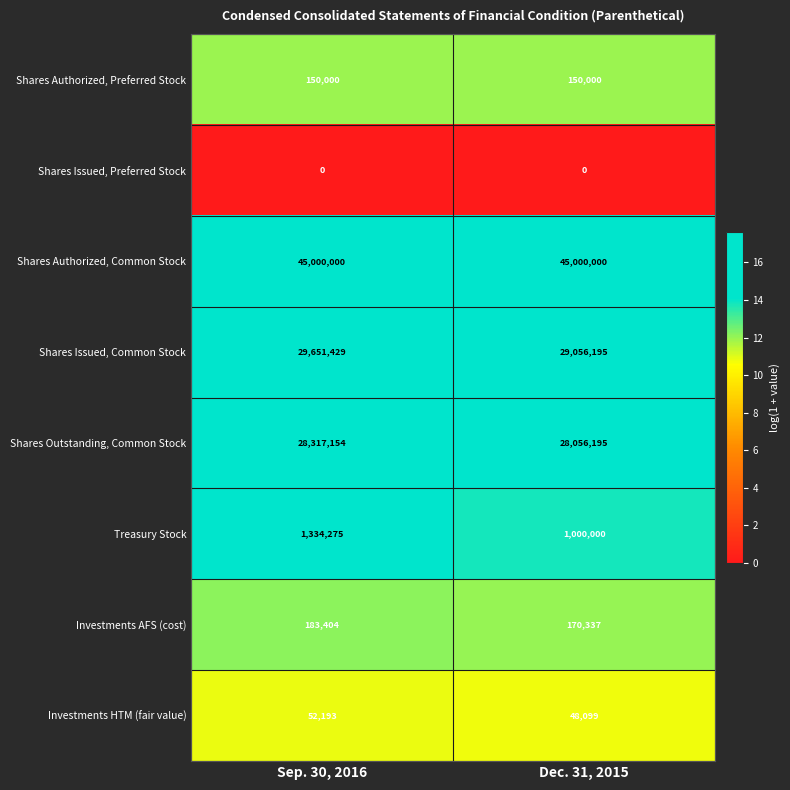

What is the greatest value displayed?

45000000